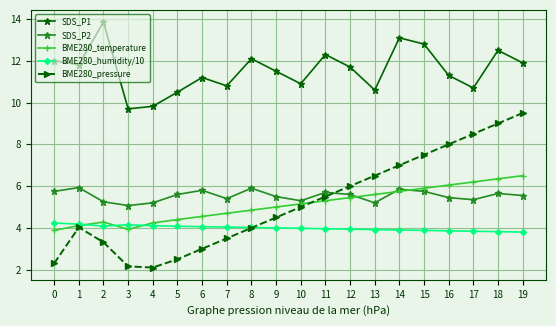

The BME280_humidity/10 series shows 7.0 at 0. True or false?

False